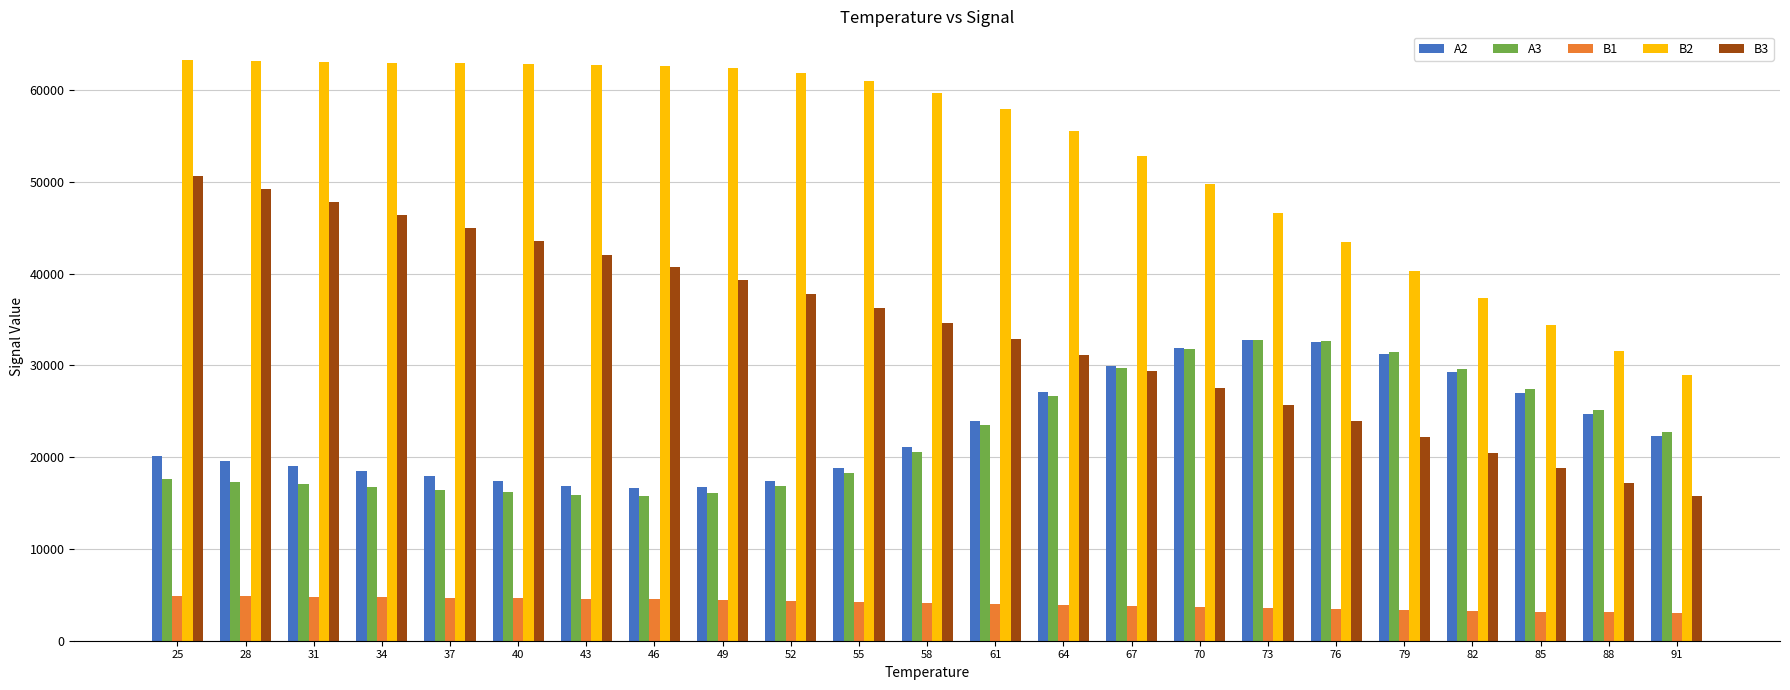

What is the spread (max minus min) of values at 79?

36972.7